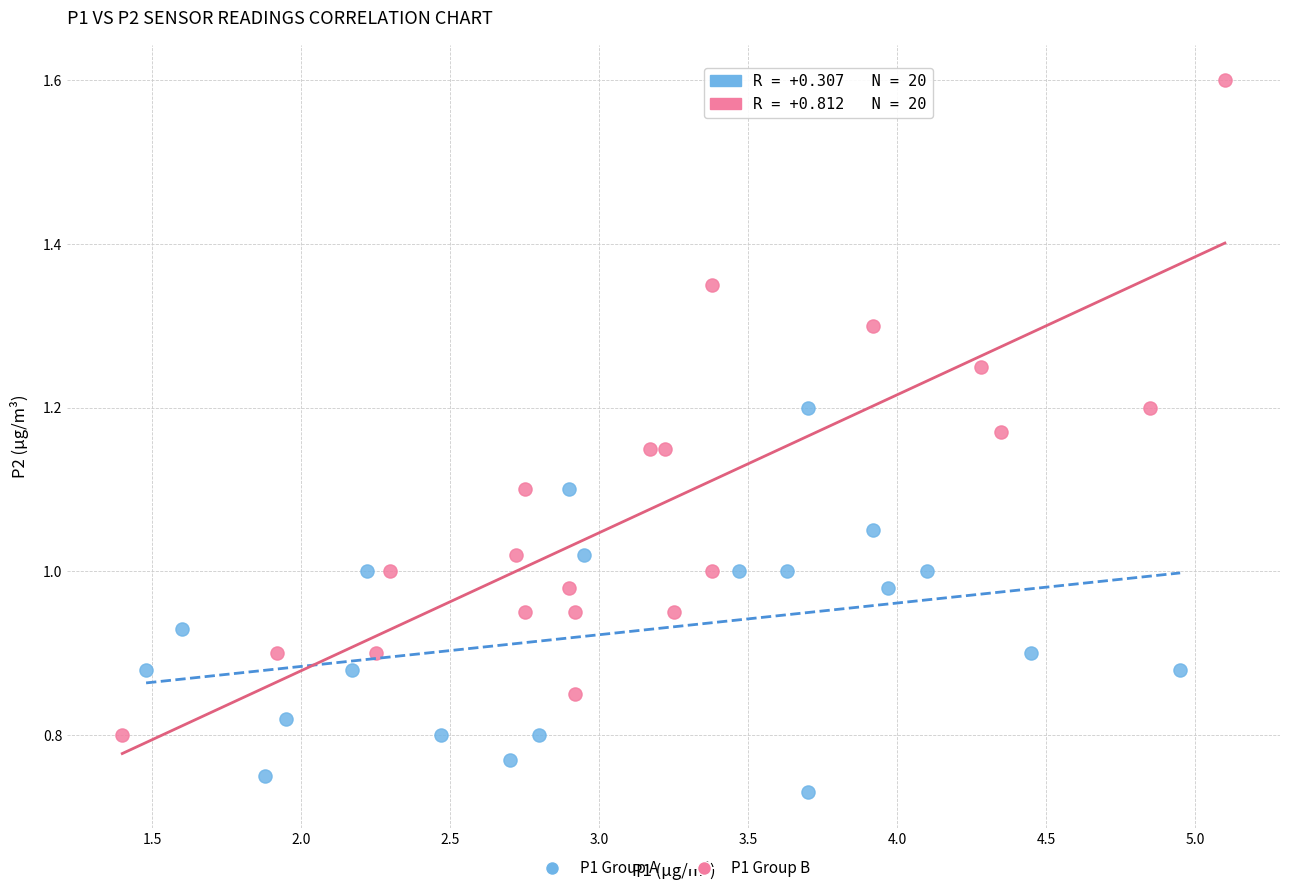

Which series has the largest Y range (max minus min)?

P1 Group B